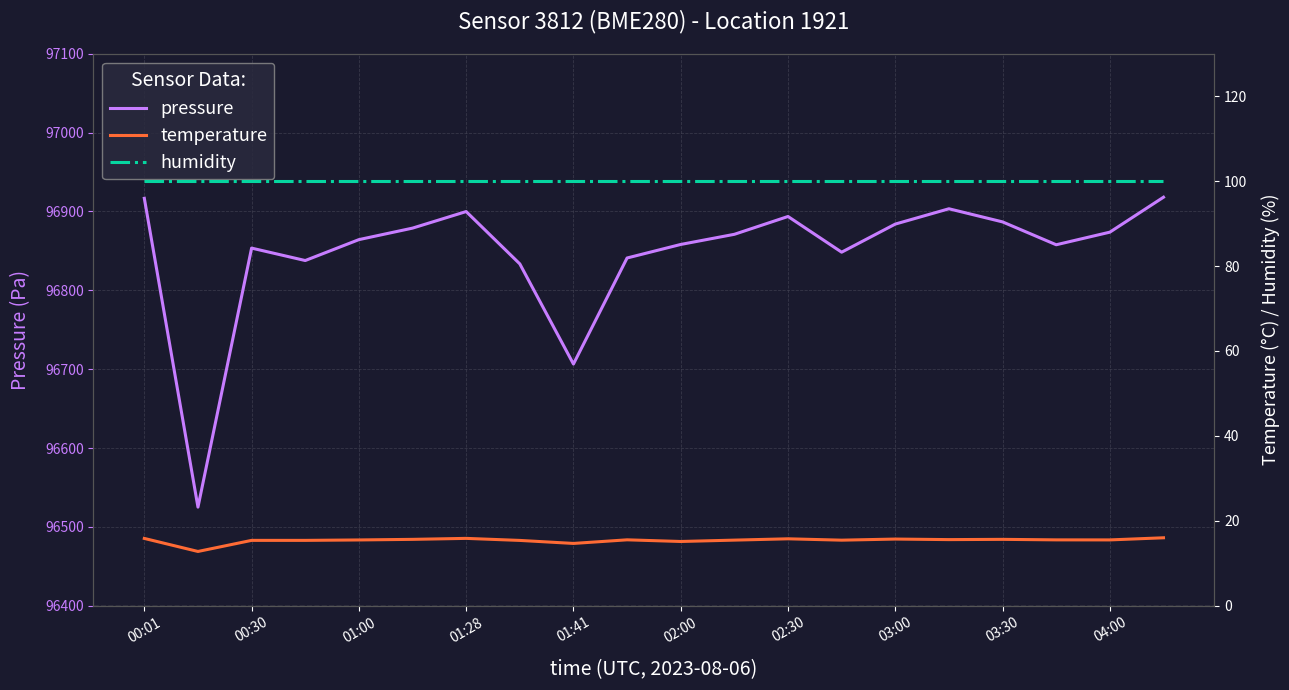

At which label does pressure first exceed 96871?

00:01